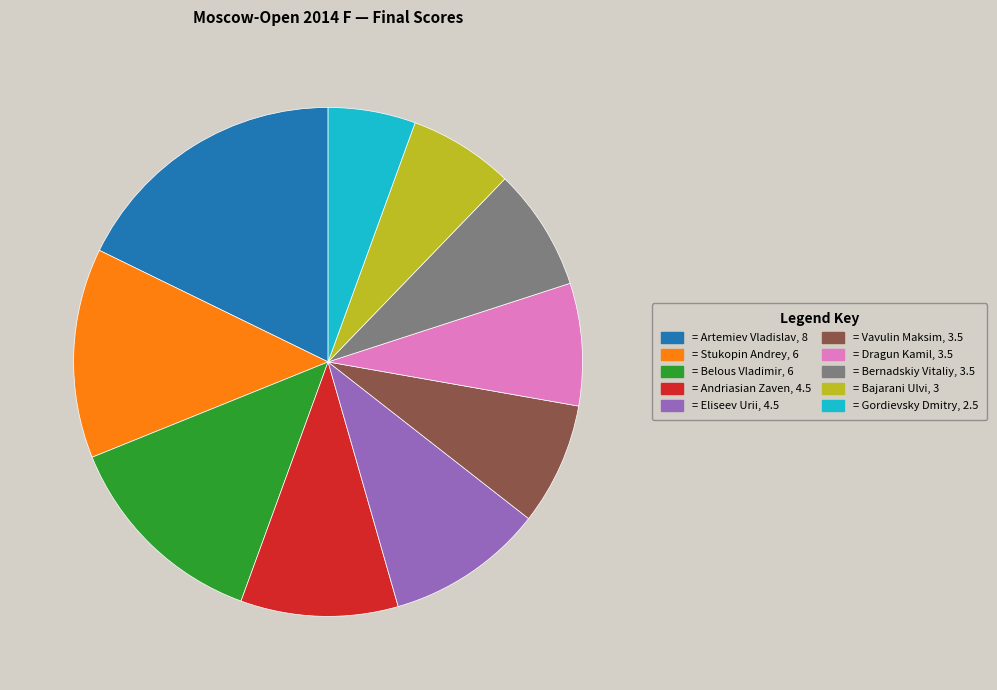

Is there any slice that represents more than half of the pie?

No